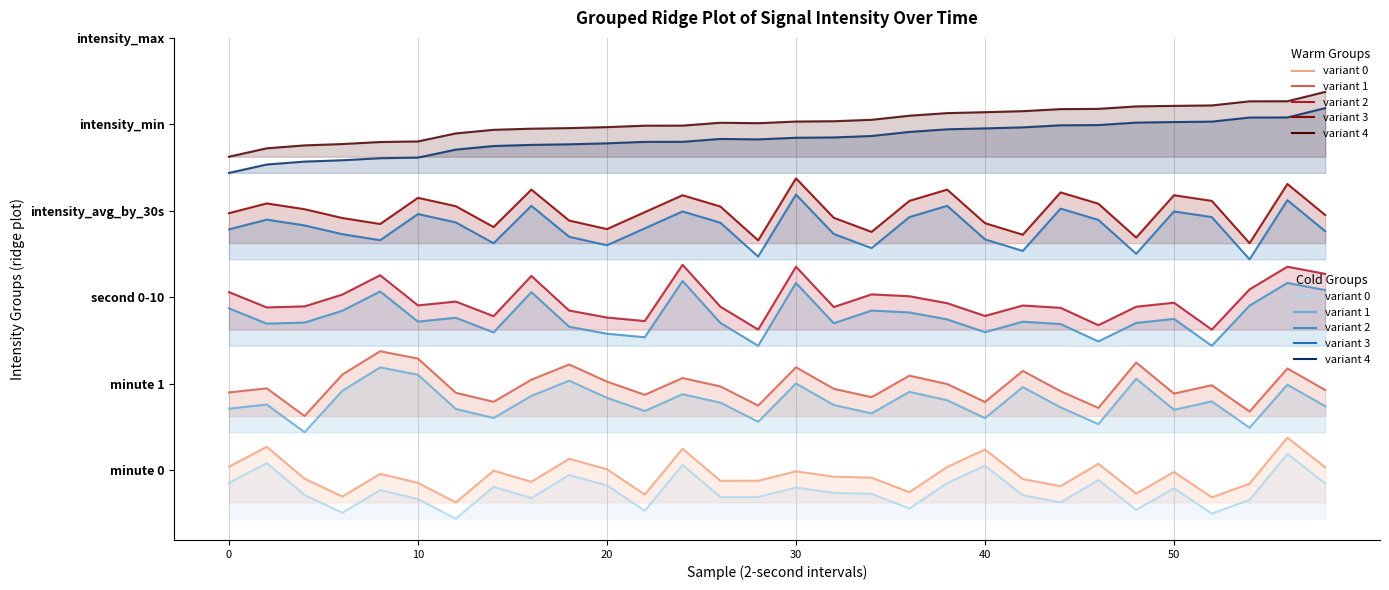

Which series has the largest range (max minus min)?

second 0-10